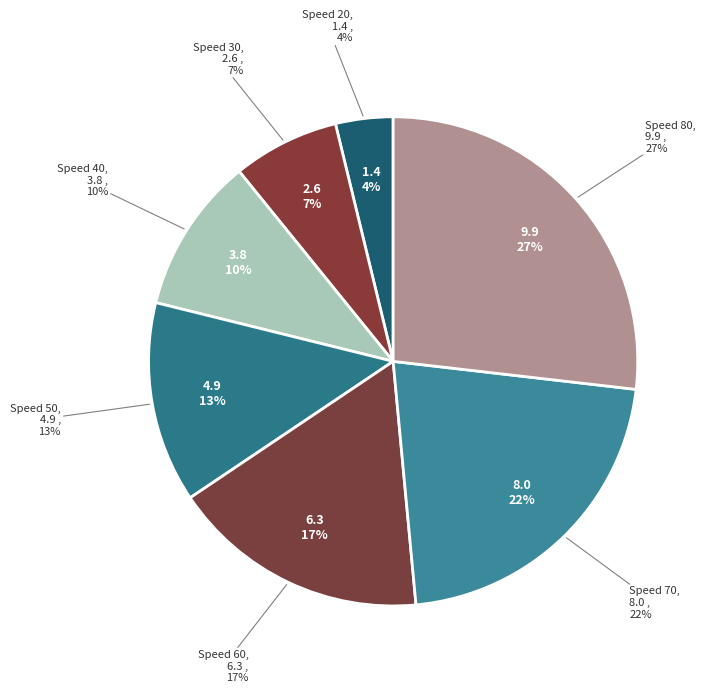

What is the change in value from 50 to 80?

+5.0